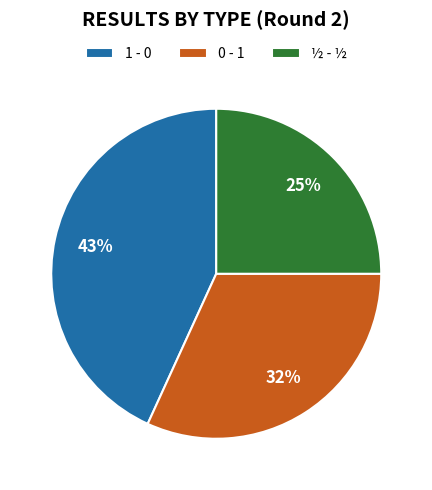

Rank the categories by value from highest to lowest.

1 - 0, 0 - 1, ½ - ½